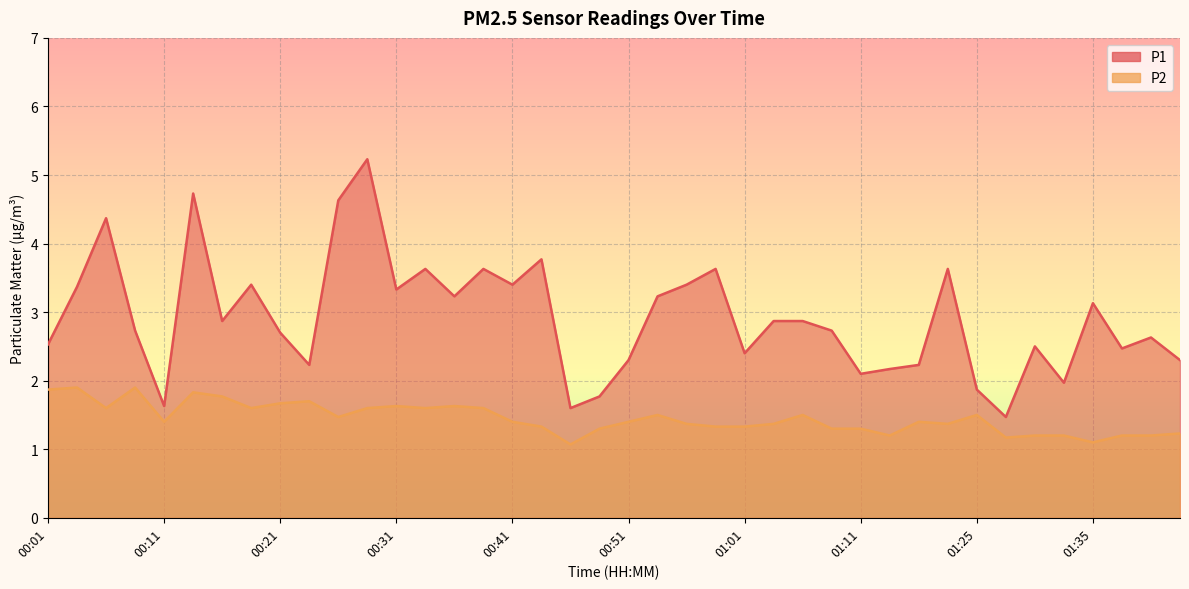

What is the highest value of the P2 series?

1.9